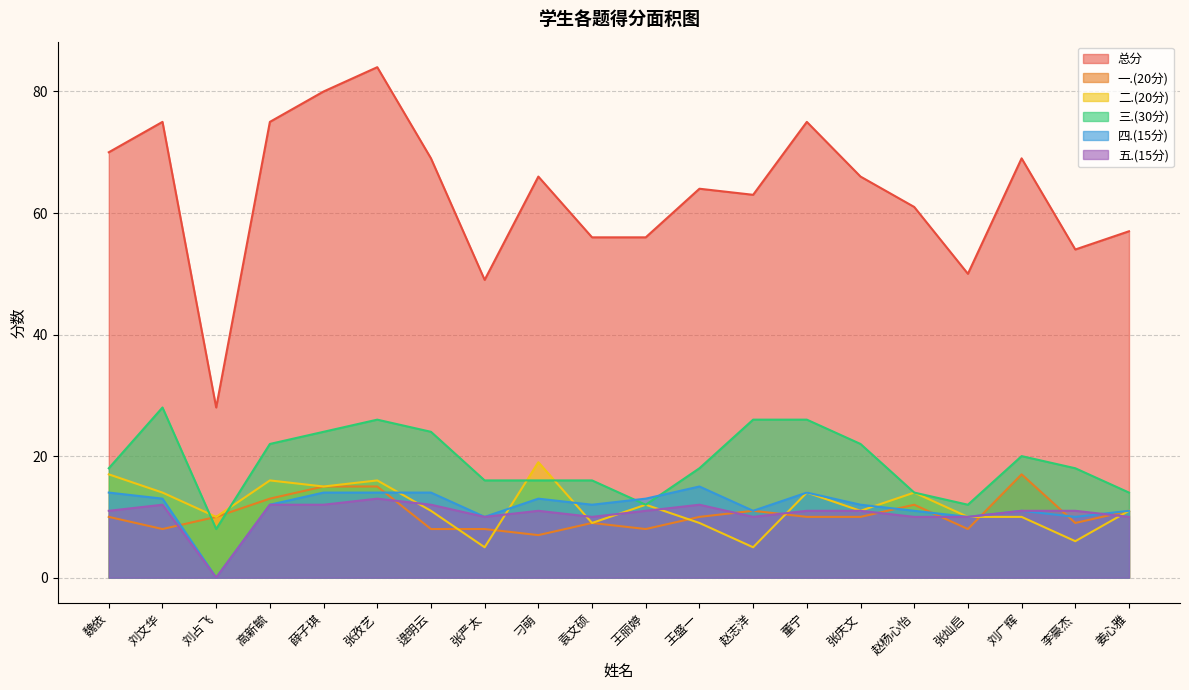

What is the label of the 5th point from the right?

赵杨心怡